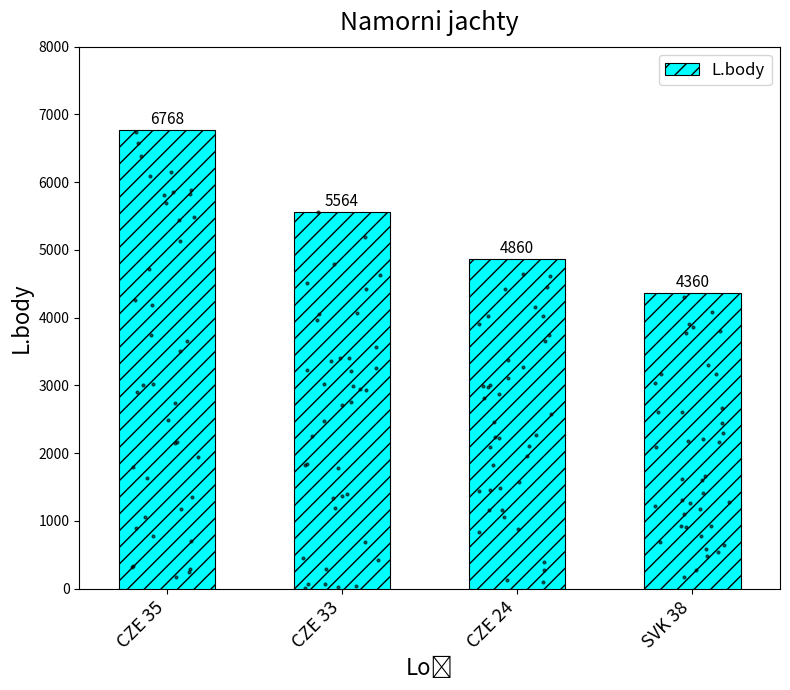

Approximately how many times larger is the value at CZE 33 compared to CZE 35?

0.8